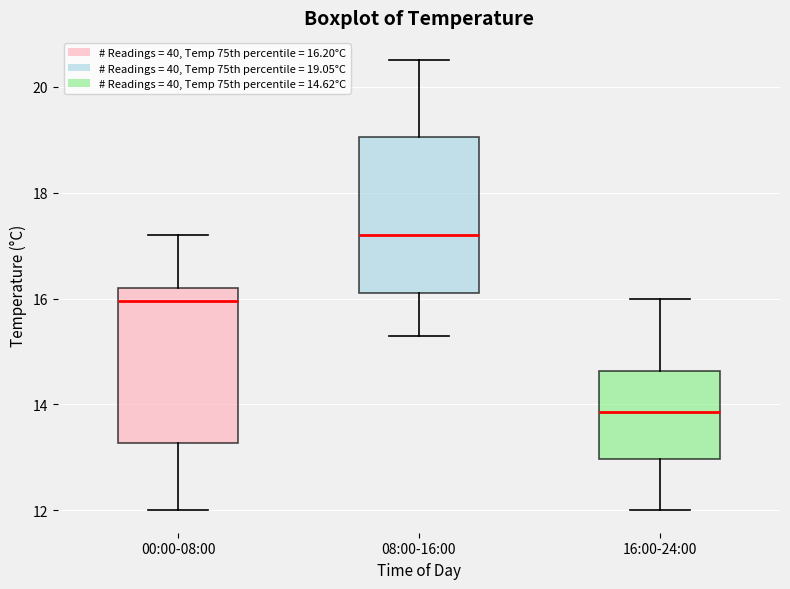

Reading left to right, read every box against the y-axis: the position of its median line, the range the box covers, and the ends of its whiskers. The values are not printed on the chart, so give them approximately, as read against the axis.

00:00-08:00: median 16.0, box 13.2 to 16.2, whiskers 12.0 to 17.2
08:00-16:00: median 17.2, box 16.2 to 19.0, whiskers 15.4 to 20.6
16:00-24:00: median 13.8, box 13.0 to 14.6, whiskers 12.0 to 16.0